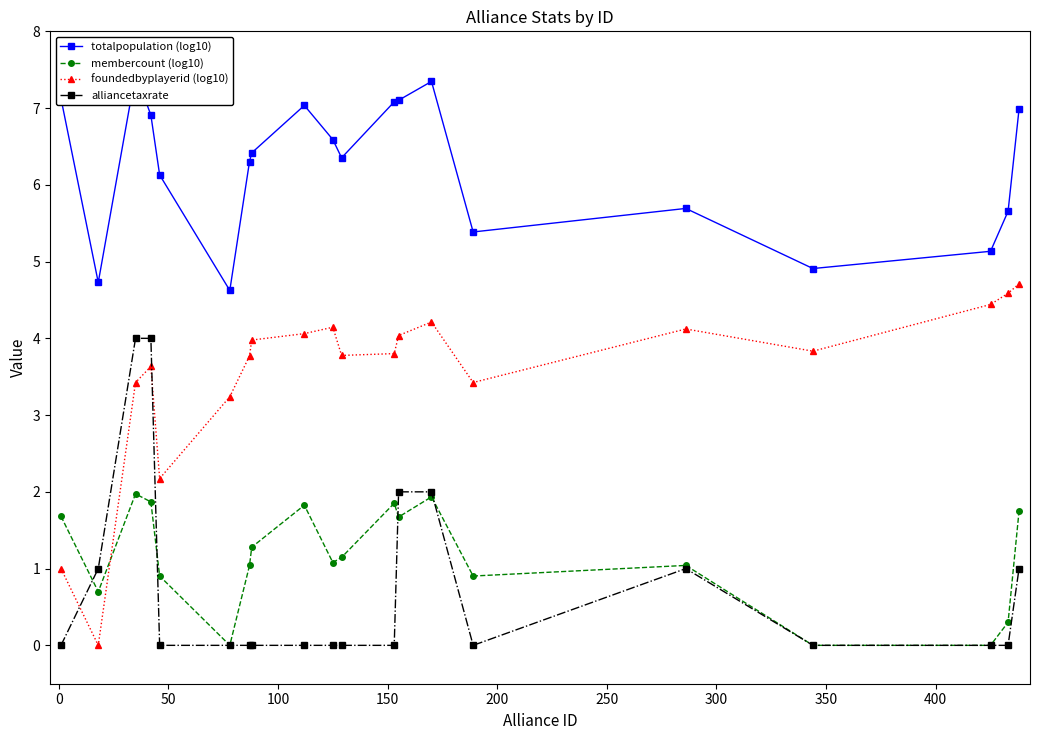

Which series has the largest total across all categories?

totalpopulation (log10)